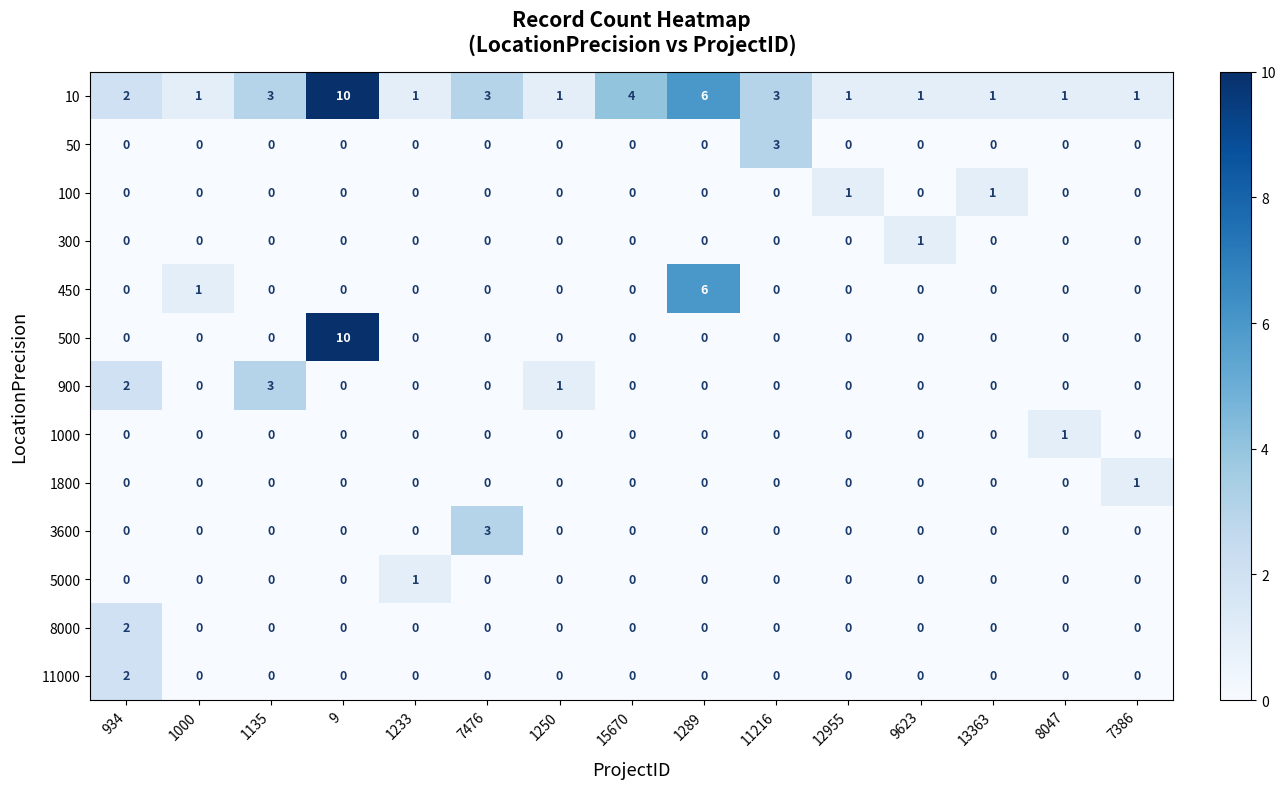

True or false: 5000 has a value of -1 at 11216.

False